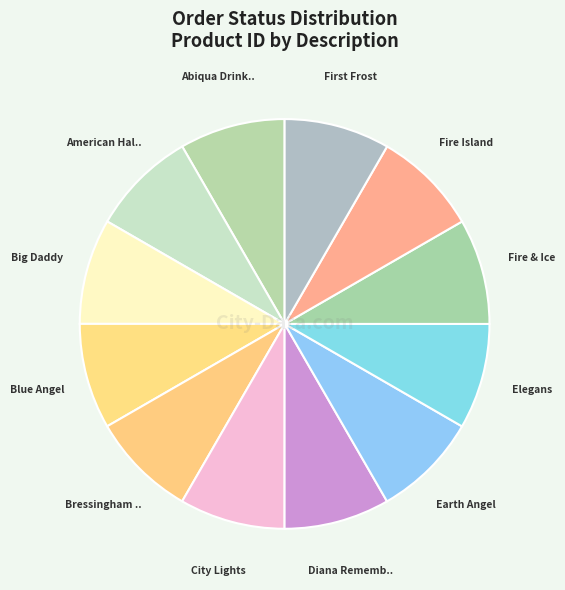

Count the number of slices in the pie.

12